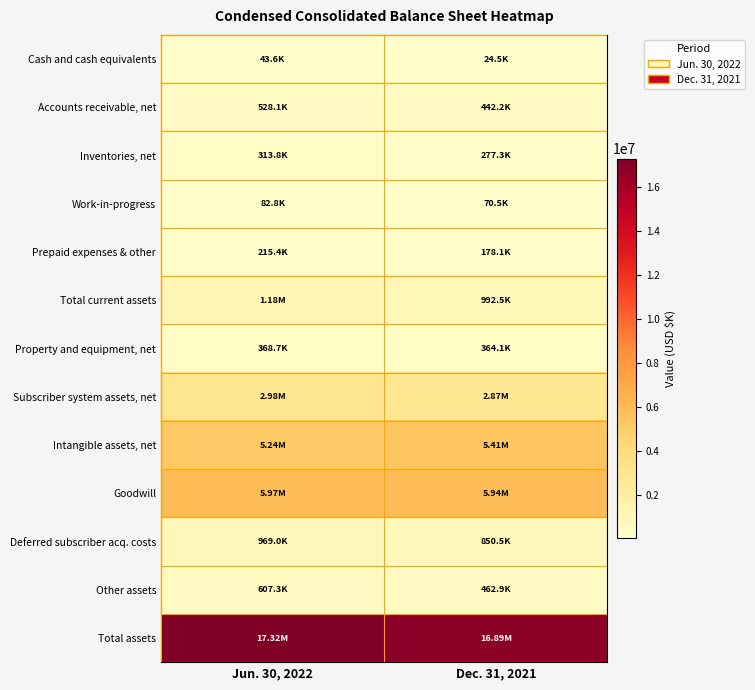

Reading left to right, extract all data points from this chart.

Cash and cash equivalents: Jun. 30, 2022=43609	Dec. 31, 2021=24453
Accounts receivable, net: Jun. 30, 2022=528113	Dec. 31, 2021=442158
Inventories, net: Jun. 30, 2022=313829	Dec. 31, 2021=277323
Work-in-progress: Jun. 30, 2022=82789	Dec. 31, 2021=70528
Prepaid expenses & other: Jun. 30, 2022=215353	Dec. 31, 2021=178069
Total current assets: Jun. 30, 2022=1183693	Dec. 31, 2021=992531
Property and equipment, net: Jun. 30, 2022=368651	Dec. 31, 2021=364108
Subscriber system assets, net: Jun. 30, 2022=2981419	Dec. 31, 2021=2867528
Intangible assets, net: Jun. 30, 2022=5237681	Dec. 31, 2021=5413351
Goodwill: Jun. 30, 2022=5967424	Dec. 31, 2021=5943403
Deferred subscriber acq. costs: Jun. 30, 2022=968952	Dec. 31, 2021=850489
Other assets: Jun. 30, 2022=607318	Dec. 31, 2021=462941
Total assets: Jun. 30, 2022=17315138	Dec. 31, 2021=16894351